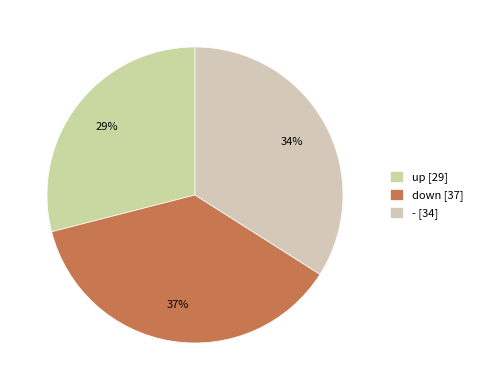

Does - represent more than half of the total?

No